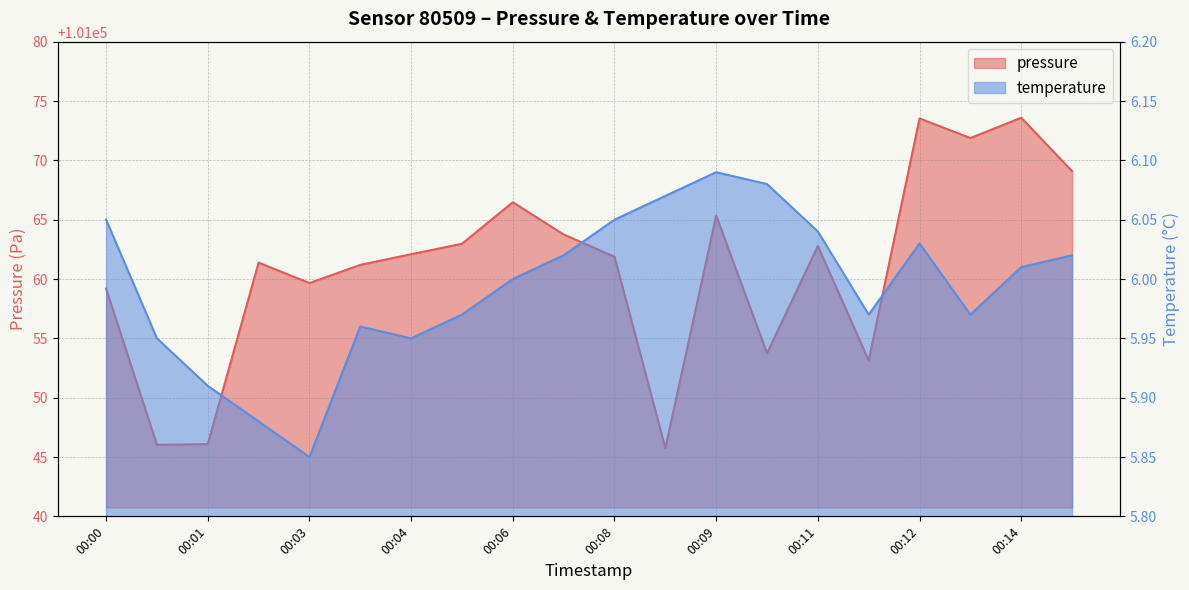

True or false: temperature and pressure cross at least once.

False